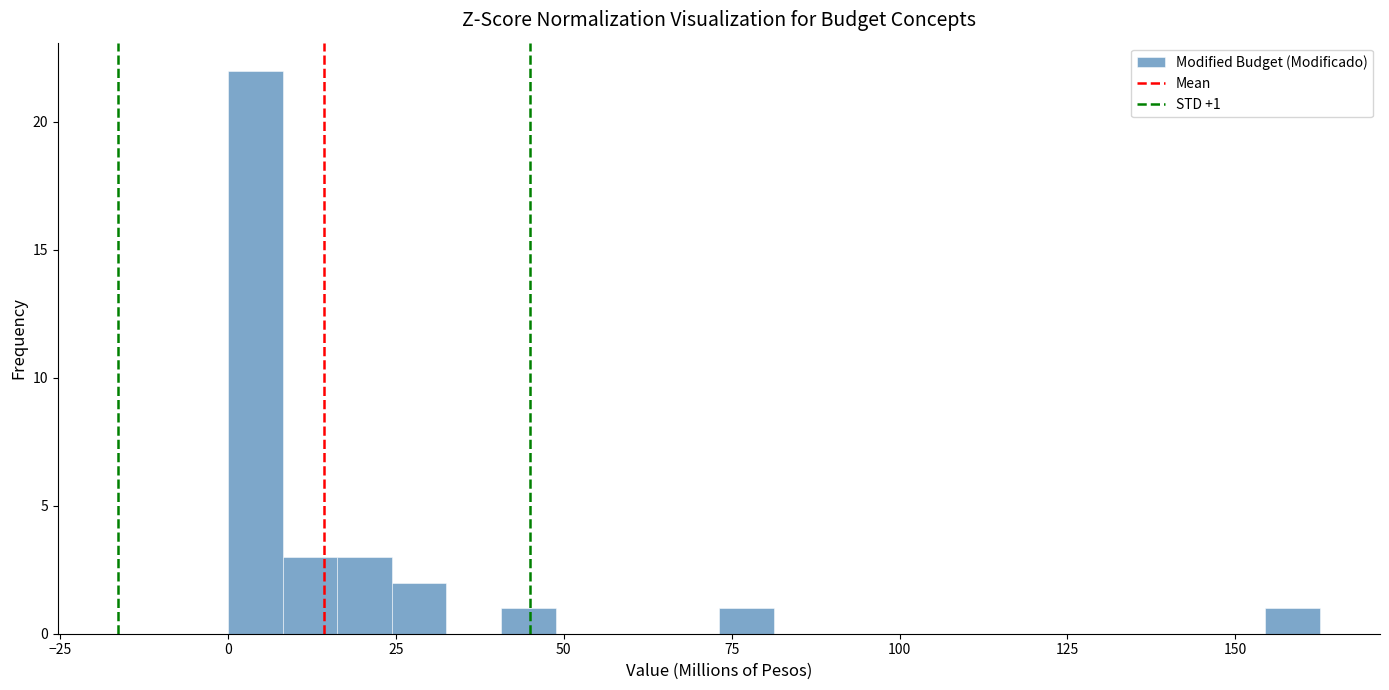

Around what value on the x-axis is the tallest bar? Give the approximate position of its centre, as read against the axis.

5